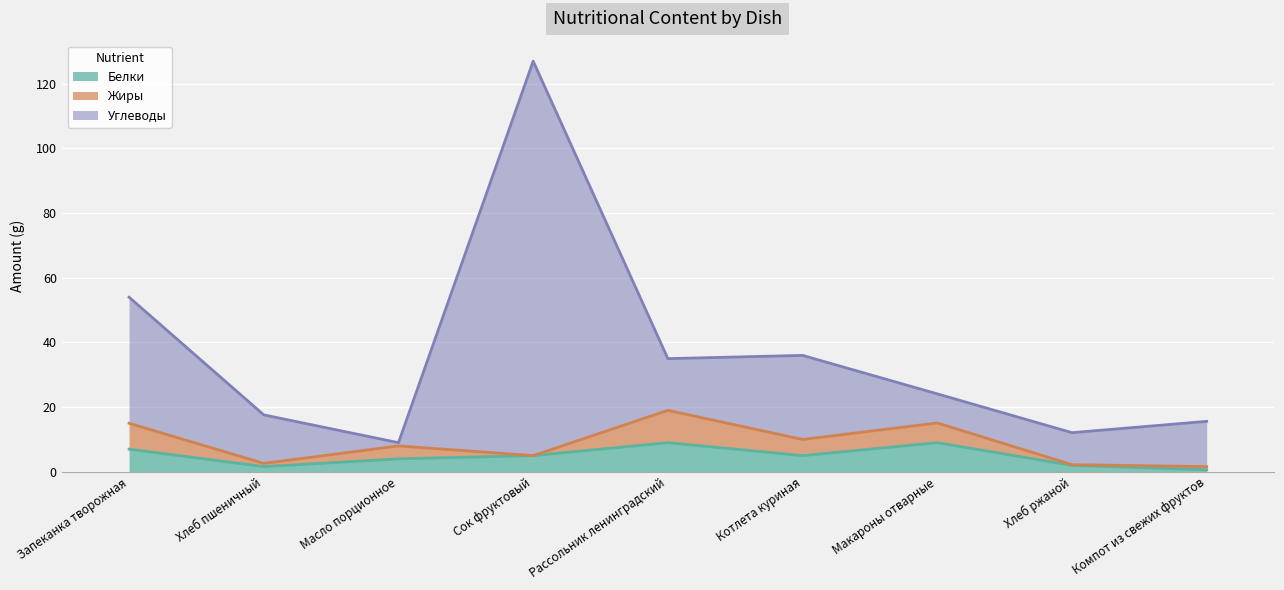

True or false: Углеводы and Белки intersect in this chart.

False